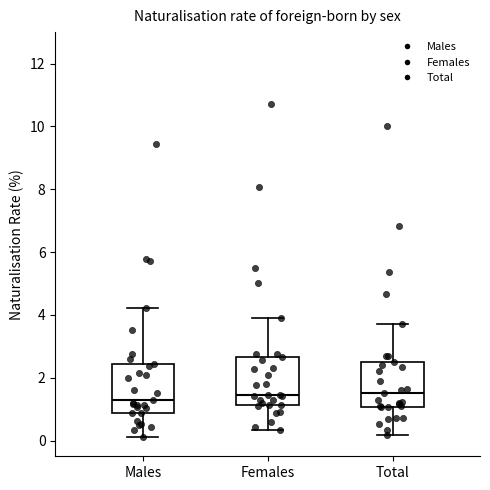

Where does the median line of the box for Males sit on the y-axis? The values are not printed on the chart, so give them approximately, as read against the axis.

1.4